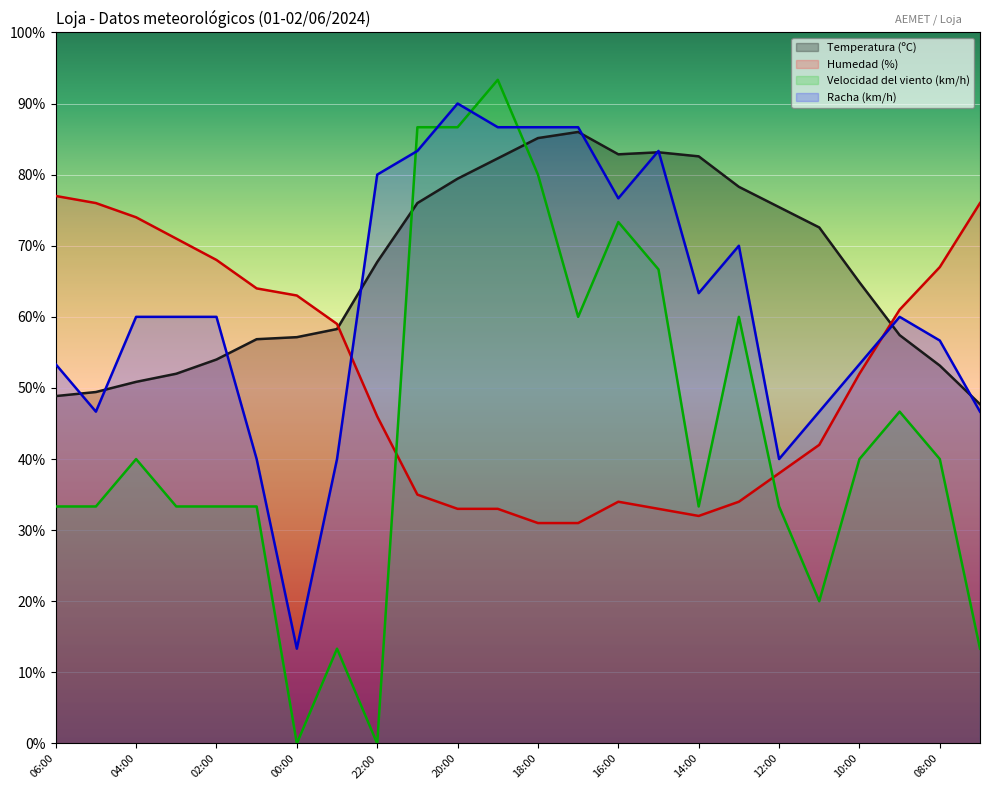

Reading left to right, transcribe all the data shown in this chart.

Temperatura (ºC): 06:00=48.9	05:00=49.4	04:00=50.9	03:00=52.0	02:00=54.0	01:00=56.9	00:00=57.1	23:00=58.3	22:00=67.7	21:00=76.0	20:00=79.4	19:00=82.3	18:00=85.1	17:00=86.0	16:00=82.9	15:00=83.1	14:00=82.6	13:00=78.3	12:00=75.4	11:00=72.6	10:00=64.9	09:00=57.4	08:00=53.1	07:00=47.7
Humedad (%): 06:00=77.0	05:00=76.0	04:00=74.0	03:00=71.0	02:00=68.0	01:00=64.0	00:00=63.0	23:00=59.0	22:00=46.0	21:00=35.0	20:00=33.0	19:00=33.0	18:00=31.0	17:00=31.0	16:00=34.0	15:00=33.0	14:00=32.0	13:00=34.0	12:00=38.0	11:00=42.0	10:00=52.0	09:00=61.0	08:00=67.0	07:00=76.0
Velocidad del viento (km/h): 06:00=33.3	05:00=33.3	04:00=40.0	03:00=33.3	02:00=33.3	01:00=33.3	00:00=0.0	23:00=13.3	22:00=0.0	21:00=86.7	20:00=86.7	19:00=93.3	18:00=80.0	17:00=60.0	16:00=73.3	15:00=66.7	14:00=33.3	13:00=60.0	12:00=33.3	11:00=20.0	10:00=40.0	09:00=46.7	08:00=40.0	07:00=13.3
Racha (km/h): 06:00=53.3	05:00=46.7	04:00=60.0	03:00=60.0	02:00=60.0	01:00=40.0	00:00=13.3	23:00=40.0	22:00=80.0	21:00=83.3	20:00=90.0	19:00=86.7	18:00=86.7	17:00=86.7	16:00=76.7	15:00=83.3	14:00=63.3	13:00=70.0	12:00=40.0	11:00=46.7	10:00=53.3	09:00=60.0	08:00=56.7	07:00=46.7